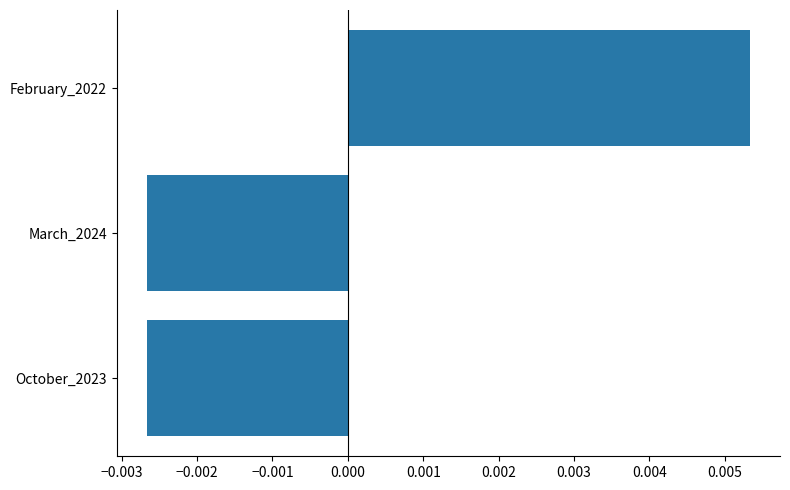

Between March_2024 and February_2022, which is larger?

February_2022